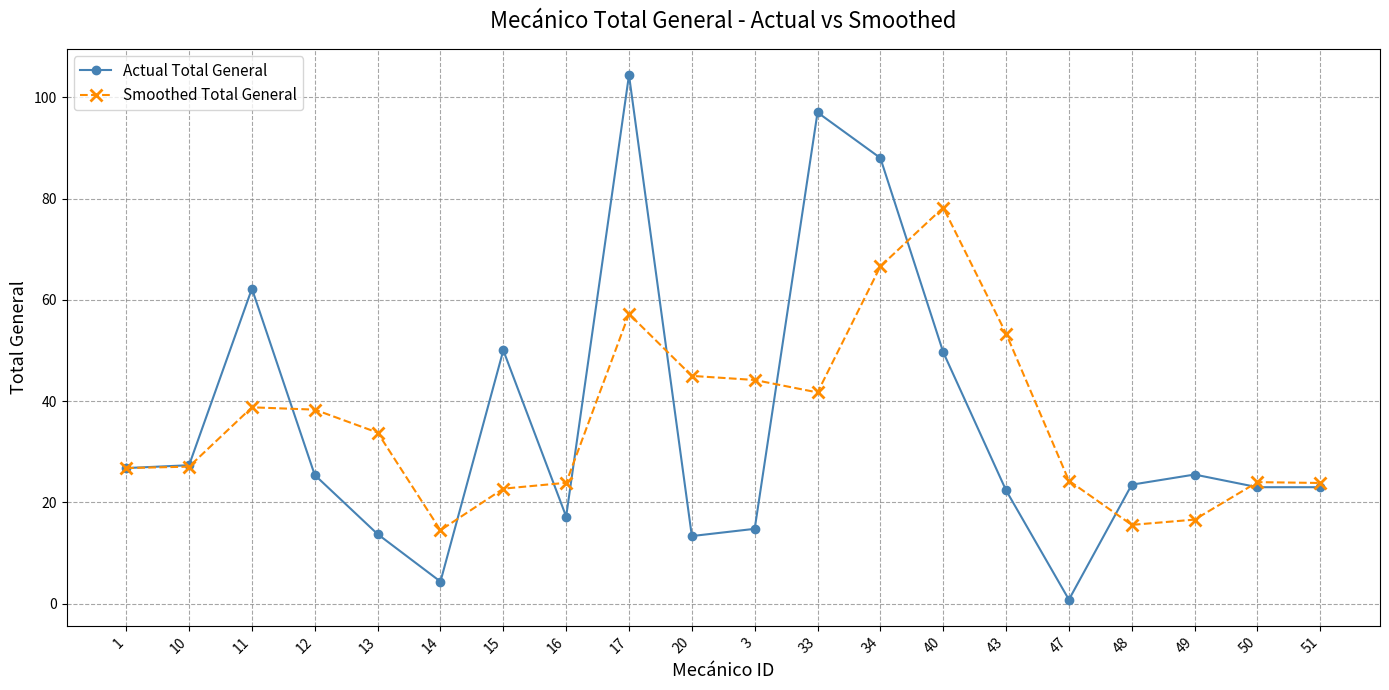

How many lines are shown in the chart?

2